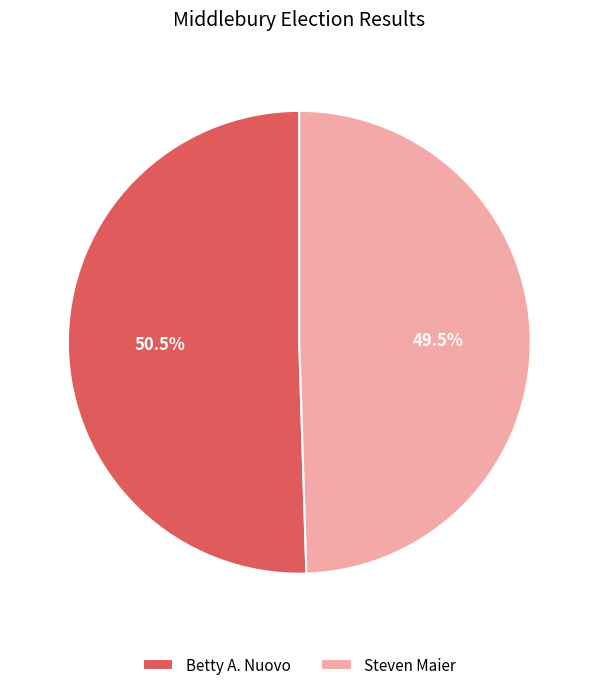

Which slice is the smallest?

Steven Maier